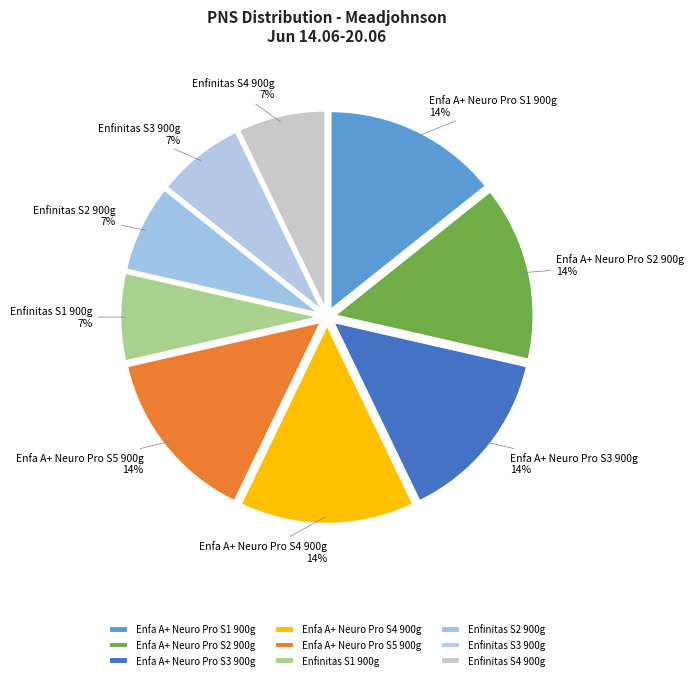

Which has a higher value, Enfinitas S3 900g or Enfa A+ Neuro Pro S3 900g?

Enfa A+ Neuro Pro S3 900g